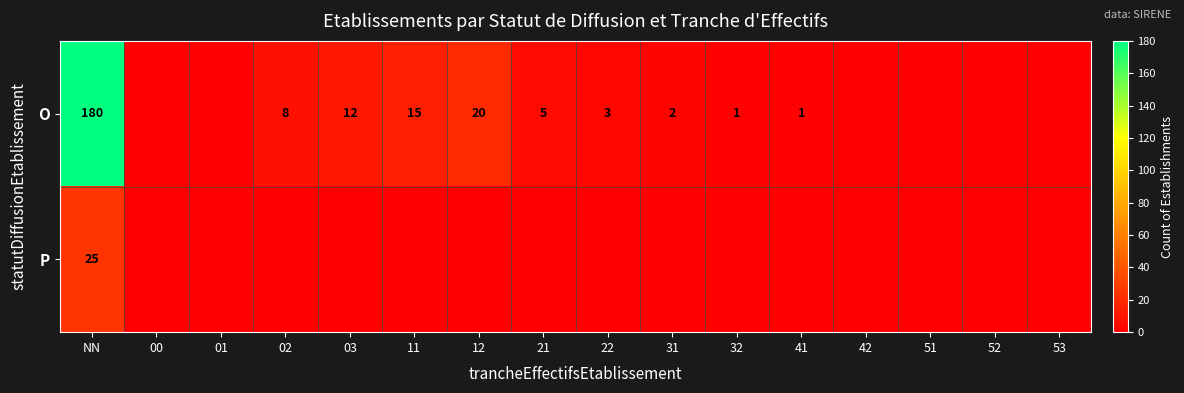

True or false: O has a value of 2 at 31.

True